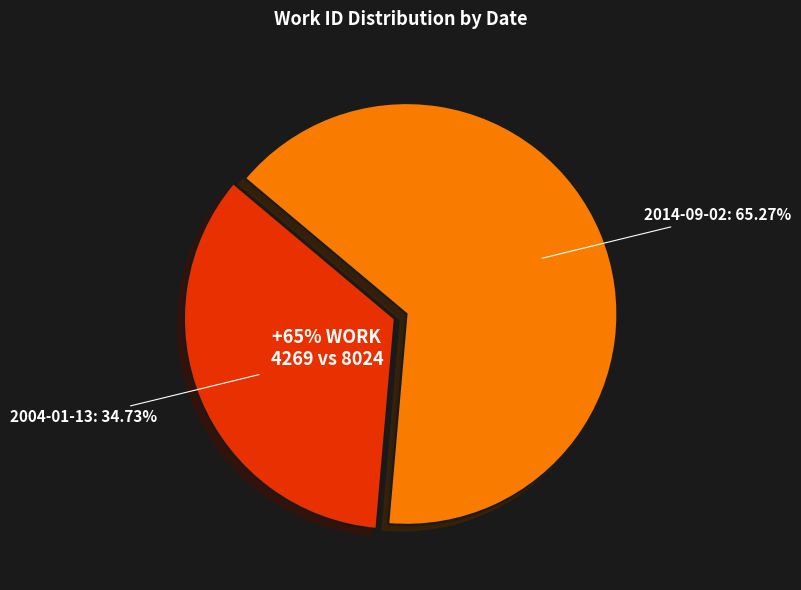

What is the smallest slice in the pie chart?

2004-01-13